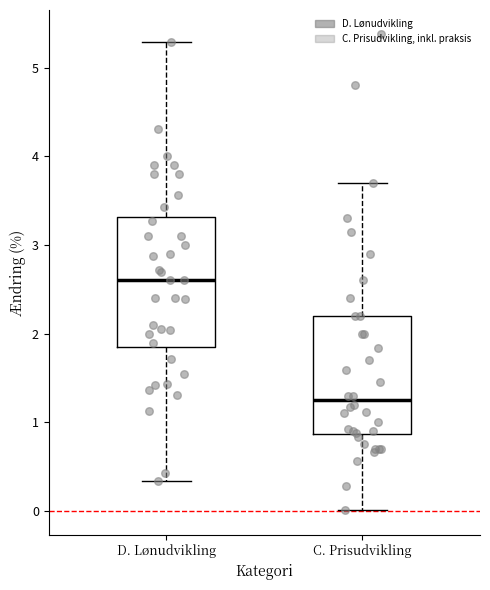

Which box has the highest median line?

D. Lønudvikling